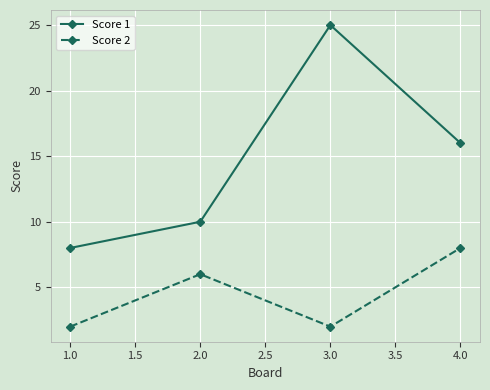

Reading left to right, extract all data points from this chart.

Score 1: 8	10	25	16
Score 2: 2	6	2	8